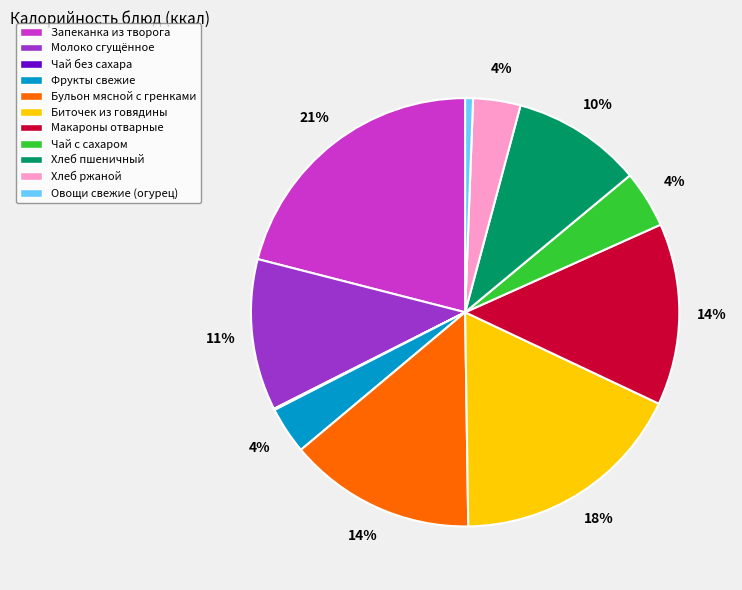

What is the largest slice in the pie chart?

Запеканка из творога